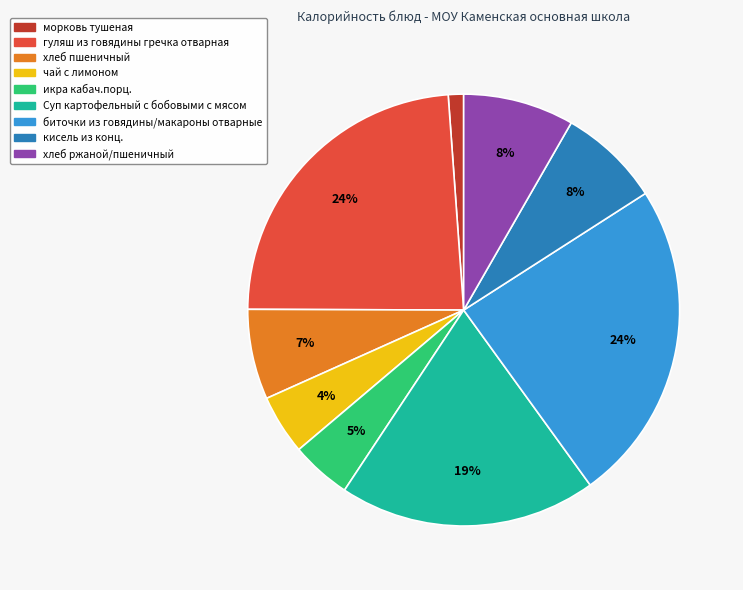

True or false: гуляш из говядины гречка отварная accounts for 16% of the total.

False